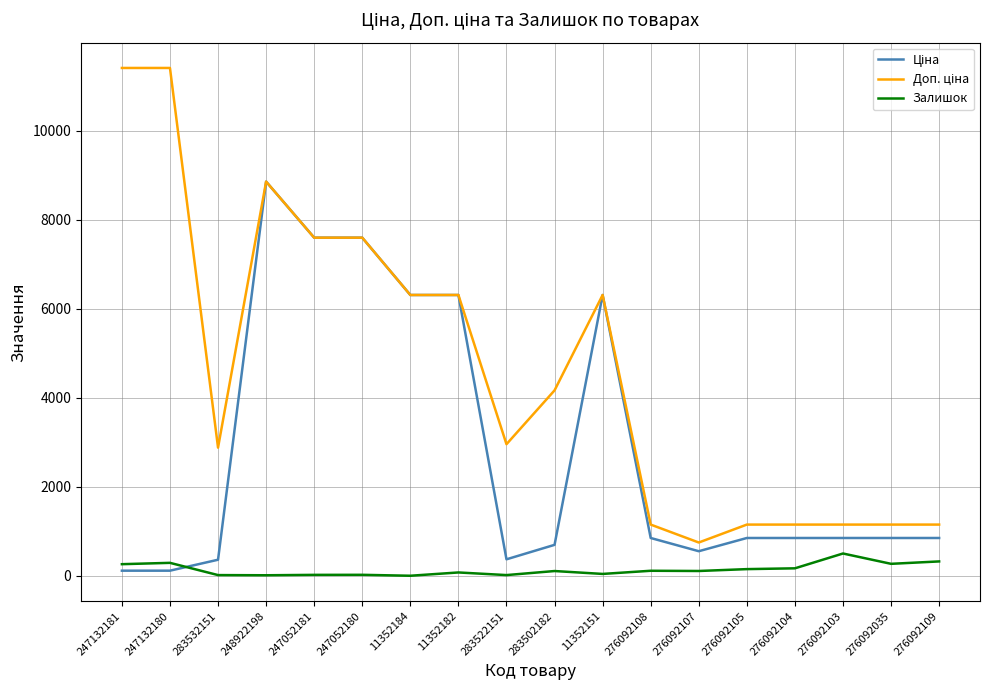

What is the difference between the highest and lowest values at 276092109?

827.7